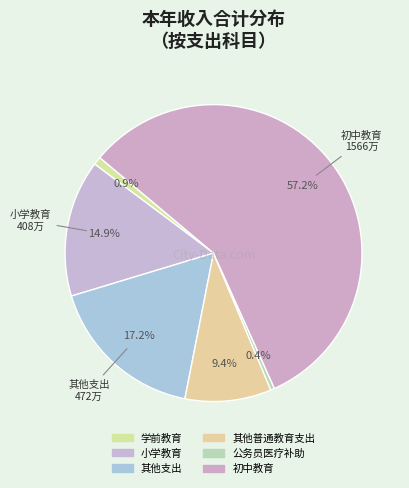

Combined, what portion of the pie is 其他普通教育支出 and 小学教育?

24.3%